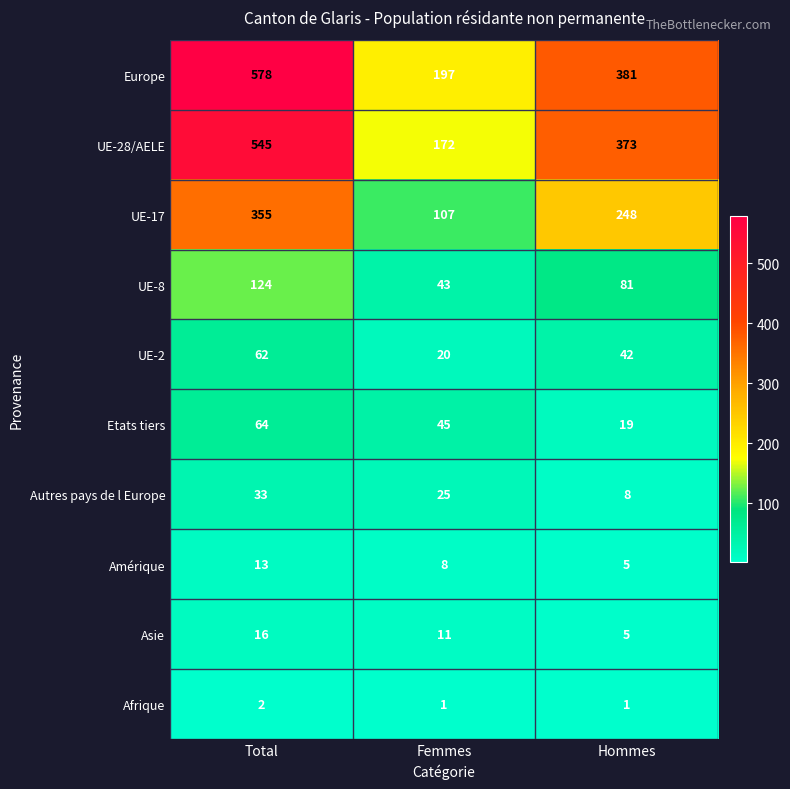

Reading left to right, transcribe all the data shown in this chart.

Europe: Total=578	Femmes=197	Hommes=381
UE-28/AELE: Total=545	Femmes=172	Hommes=373
UE-17: Total=355	Femmes=107	Hommes=248
UE-8: Total=124	Femmes=43	Hommes=81
UE-2: Total=62	Femmes=20	Hommes=42
Etats tiers: Total=64	Femmes=45	Hommes=19
Autres pays de l Europe: Total=33	Femmes=25	Hommes=8
Amérique: Total=13	Femmes=8	Hommes=5
Asie: Total=16	Femmes=11	Hommes=5
Afrique: Total=2	Femmes=1	Hommes=1